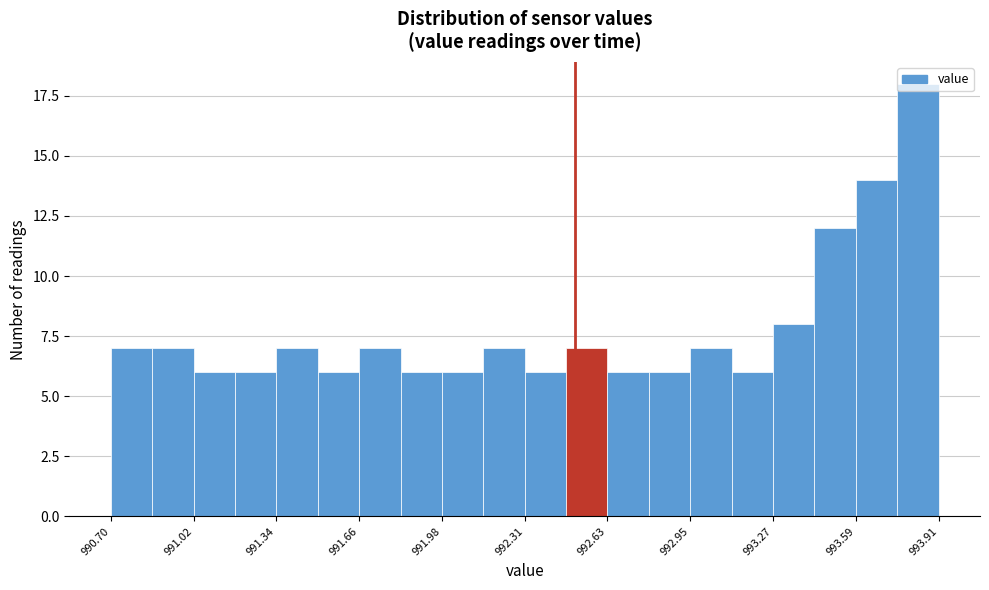

Read against the x-axis, roughly where is the centre of the tallest bar?

993.85